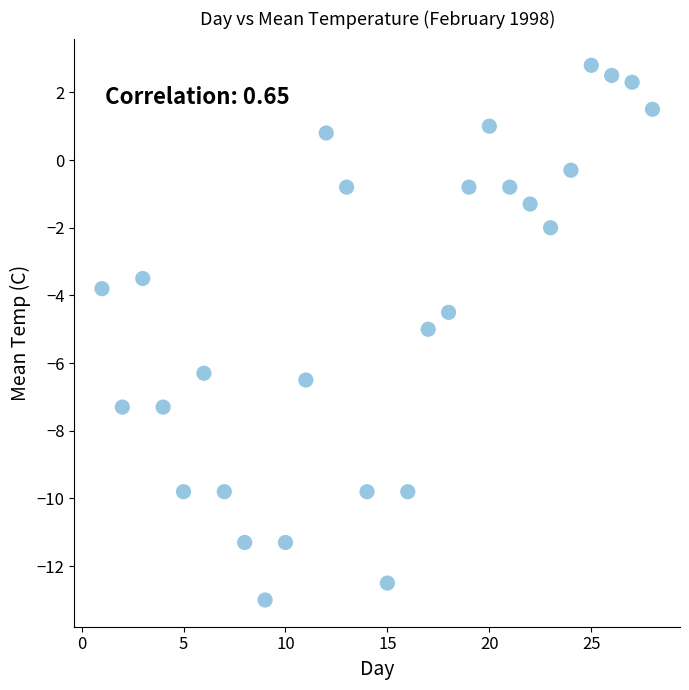

What is the range of Y values (max minus min)?

15.8